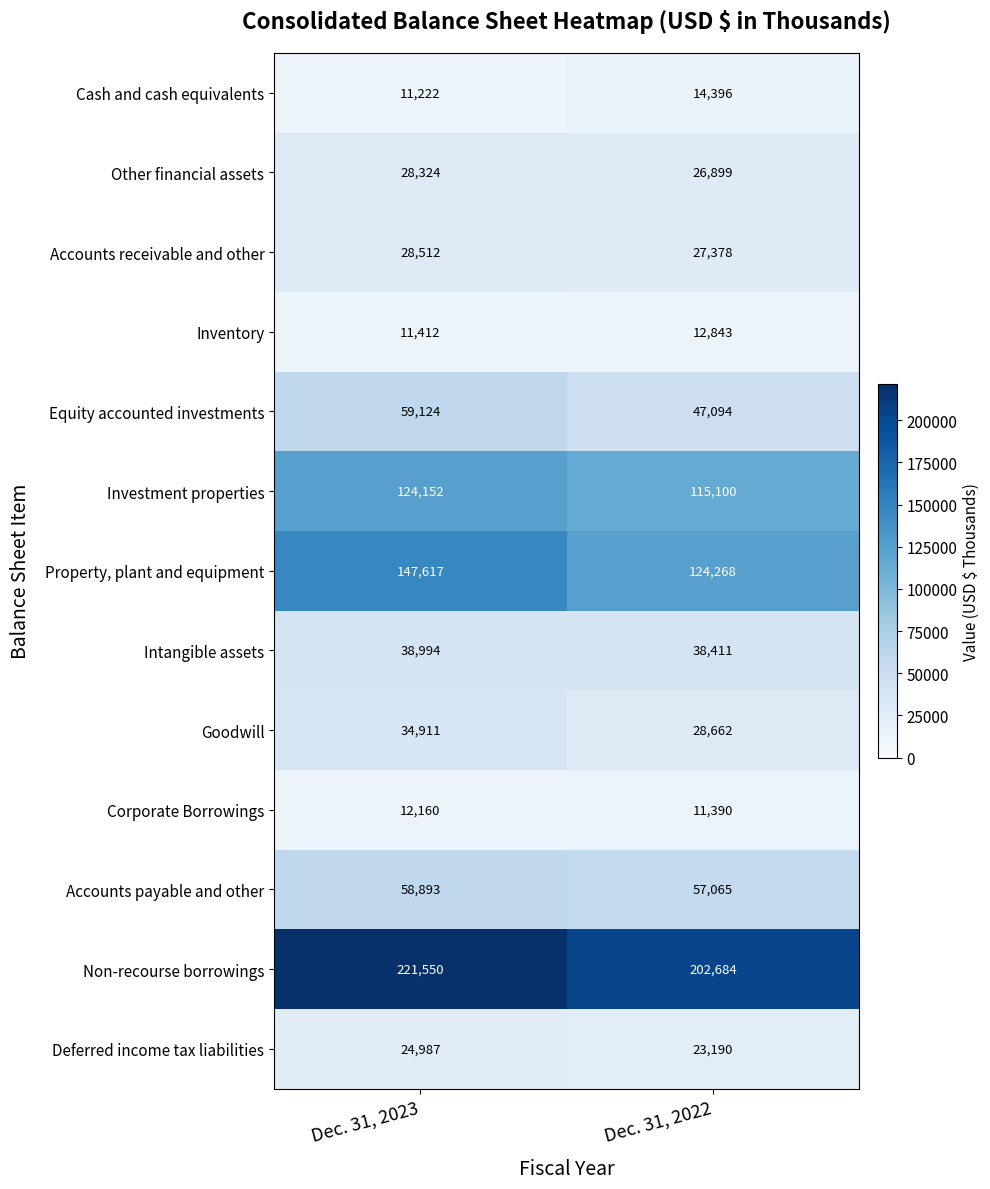

Which category has the lowest value across all series?

Dec. 31, 2023